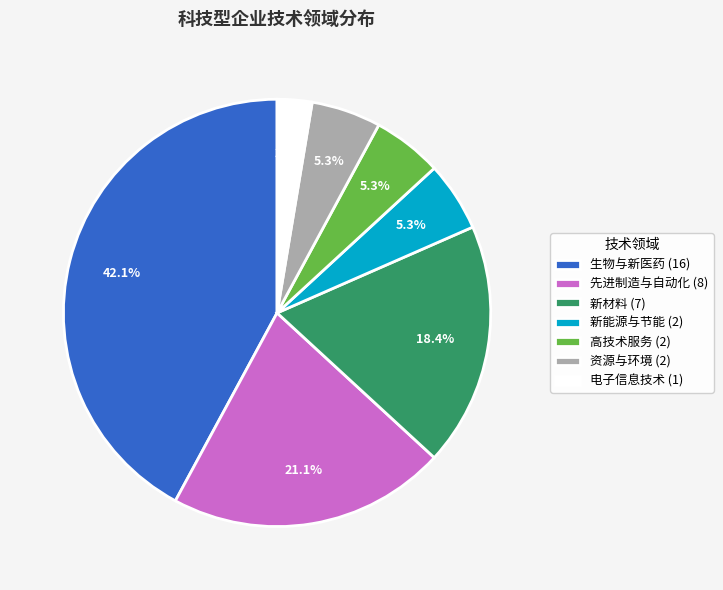

Does 电子信息技术 represent more than half of the total?

No